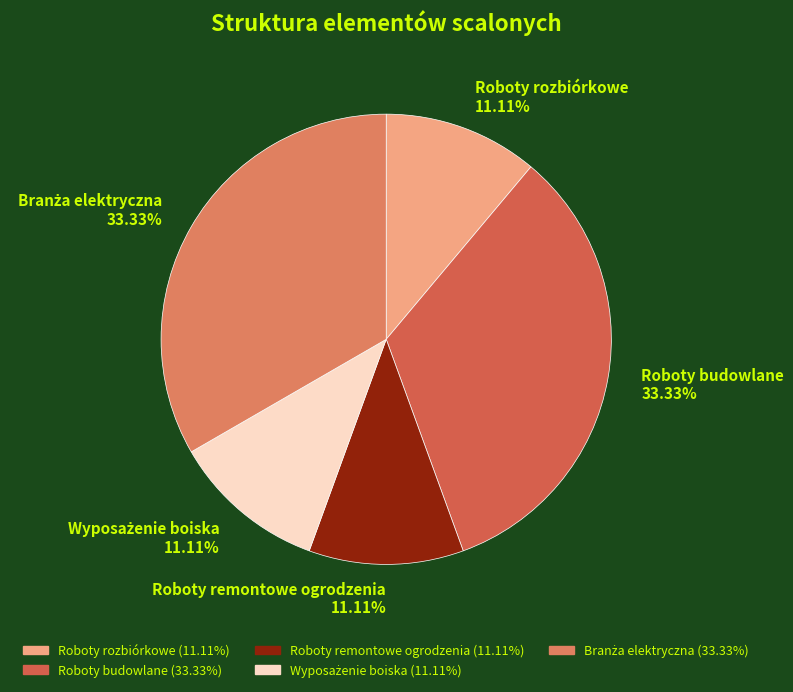

Is there any slice that represents more than half of the pie?

No